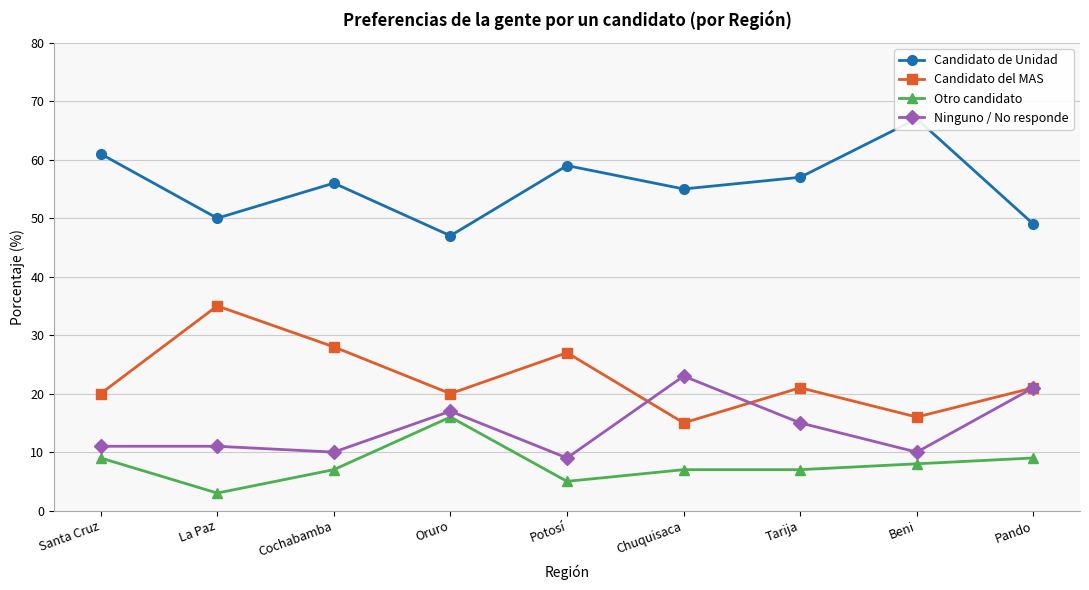

True or false: Candidato del MAS has a value of 20 at Santa Cruz.

True